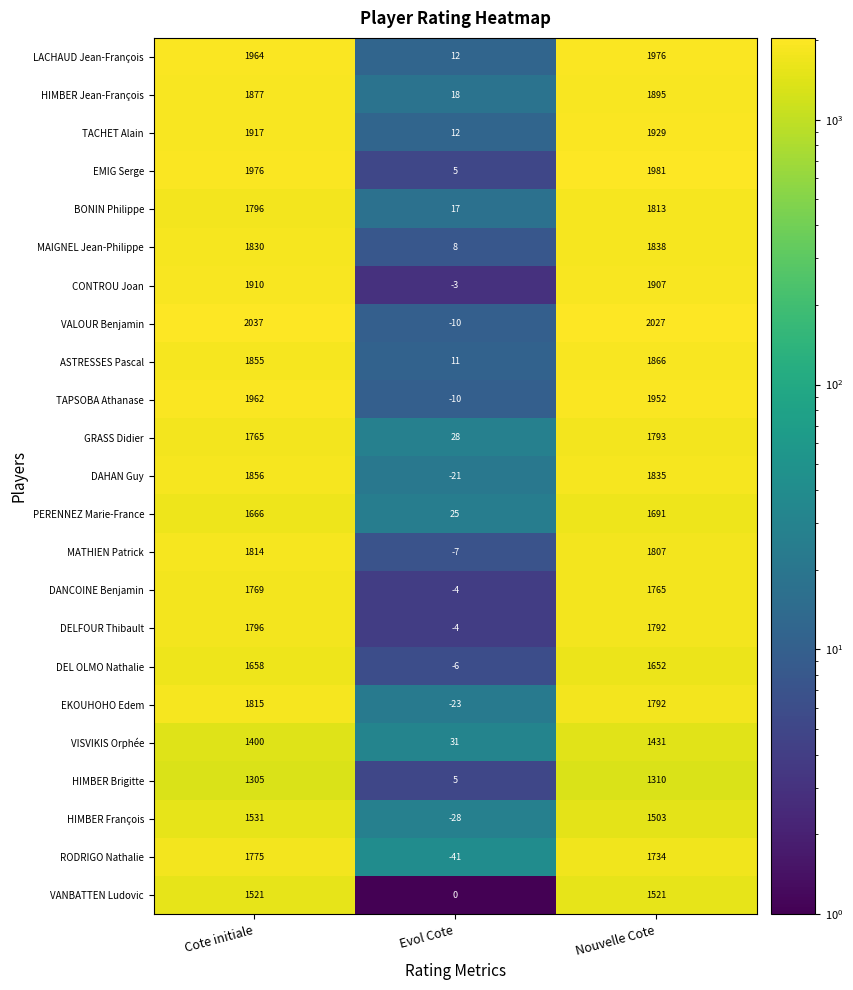

True or false: GRASS Didier has a value of 1793 at Nouvelle Cote.

True